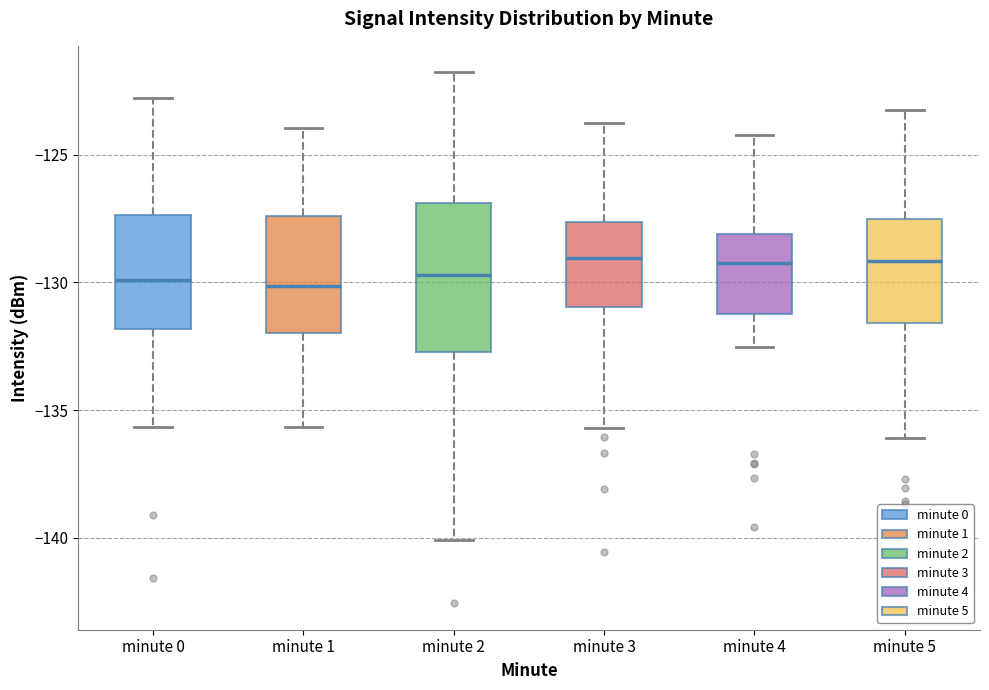

Where is the lower edge of the box for minute 3 on the y-axis? The values are not printed on the chart, so give them approximately, as read against the axis.

-131.0